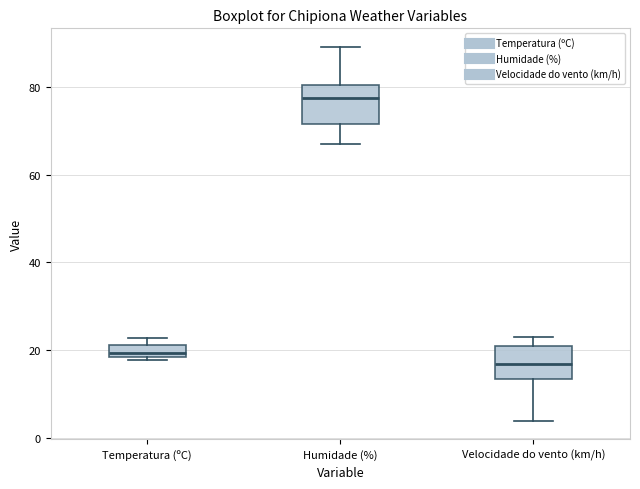

Which box's median line is the lowest?

Velocidade do vento (km/h)